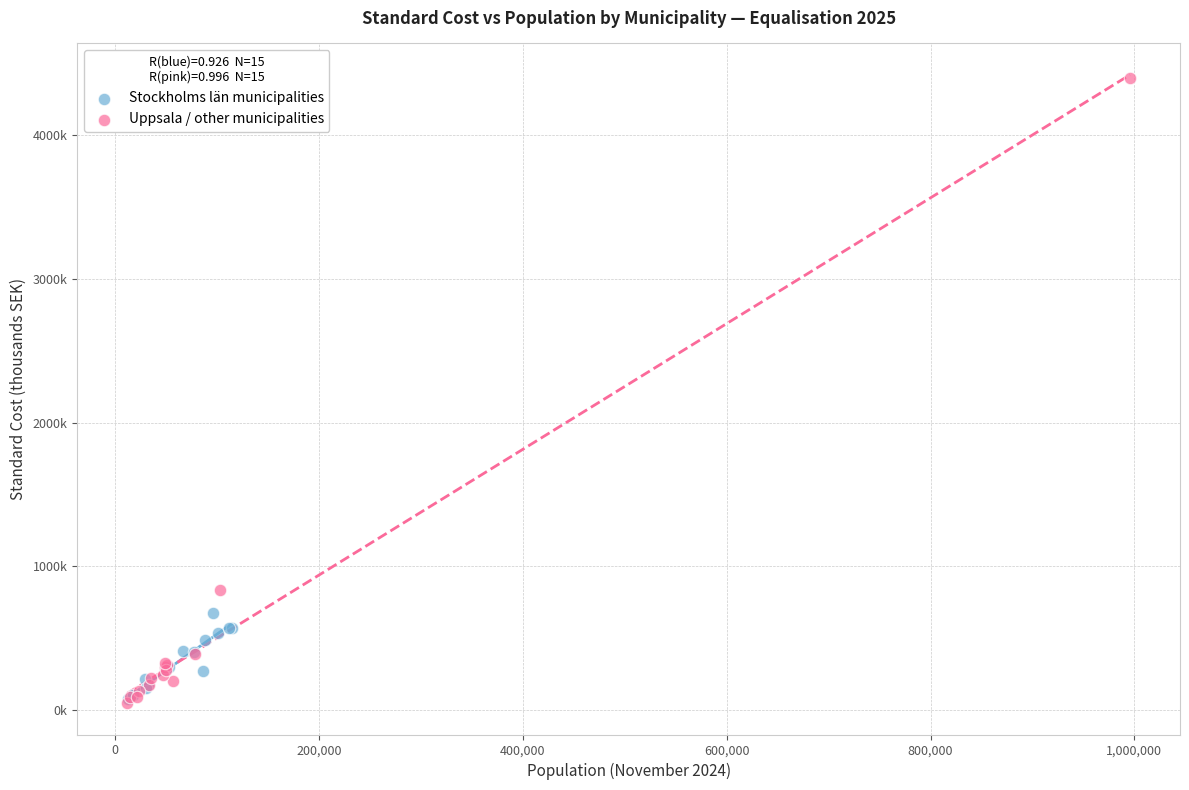

What are all the series names shown in the legend?

Stockholms län municipalities, Uppsala / other municipalities